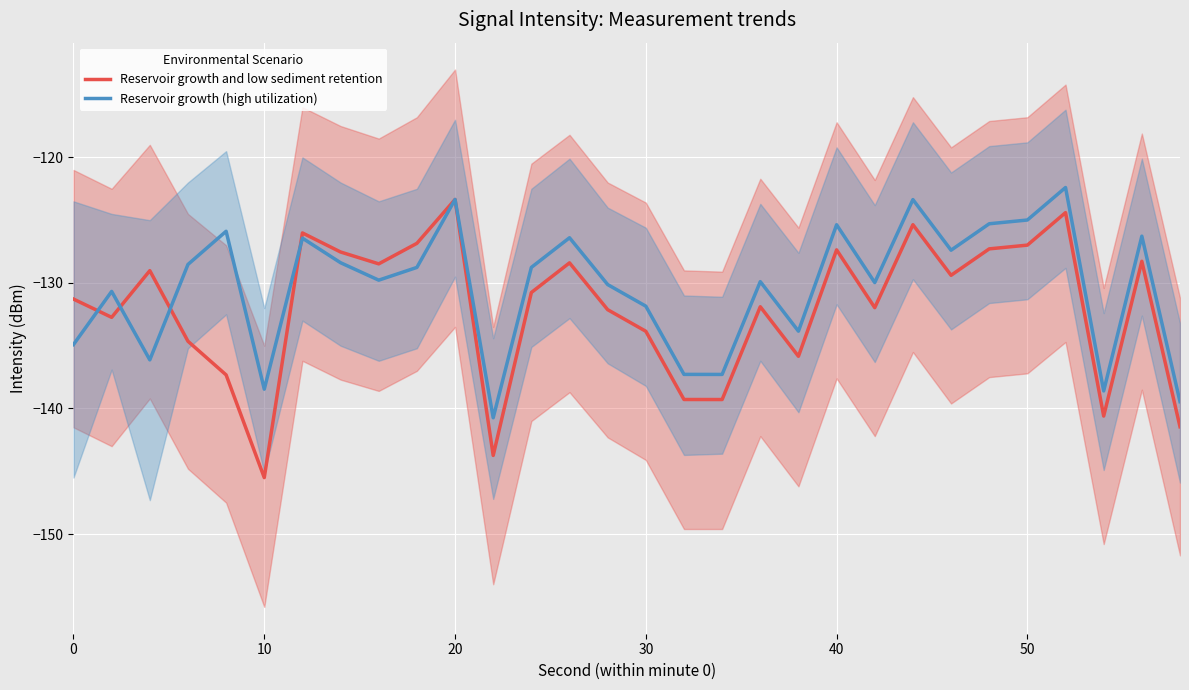

At which label is Reservoir growth and low sediment retention closest to -134?

30